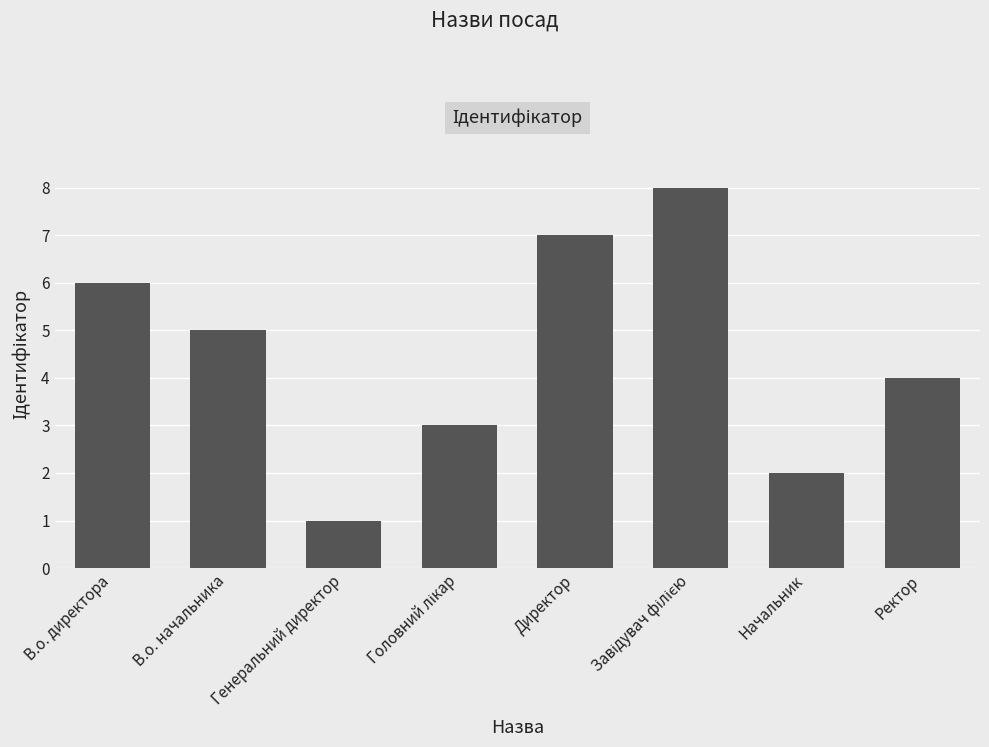

What is the change in value from Начальник to Ректор?

+2